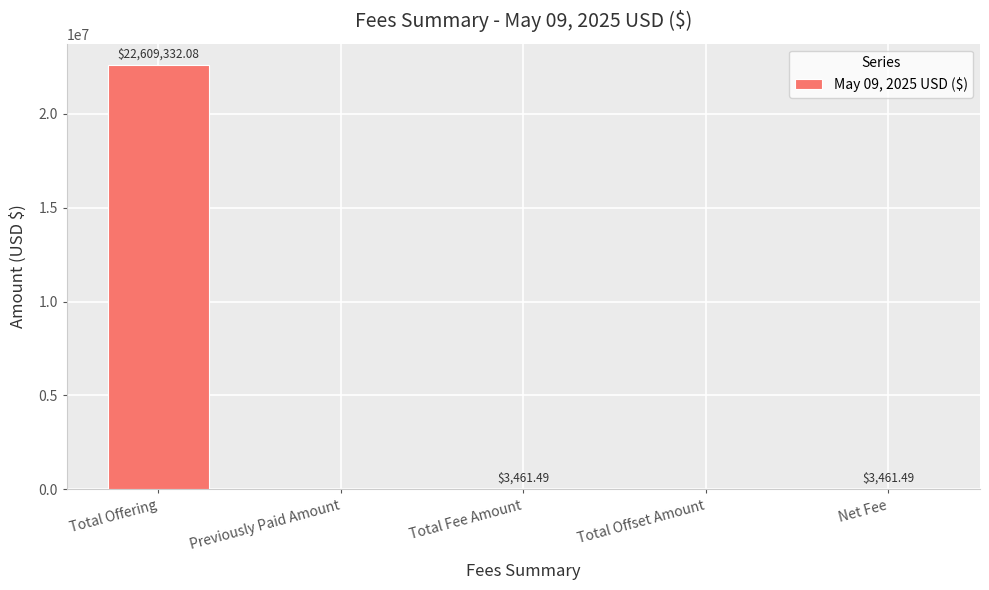

What is the change in value from Previously Paid Amount to Total Fee Amount?

+3461.5